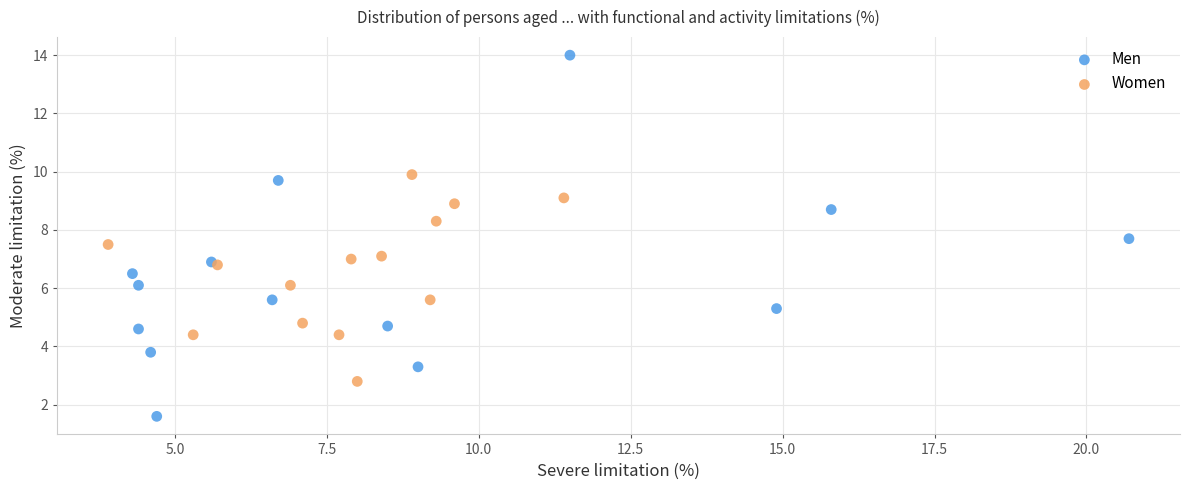

Which series has the widest spread of Y values?

Men